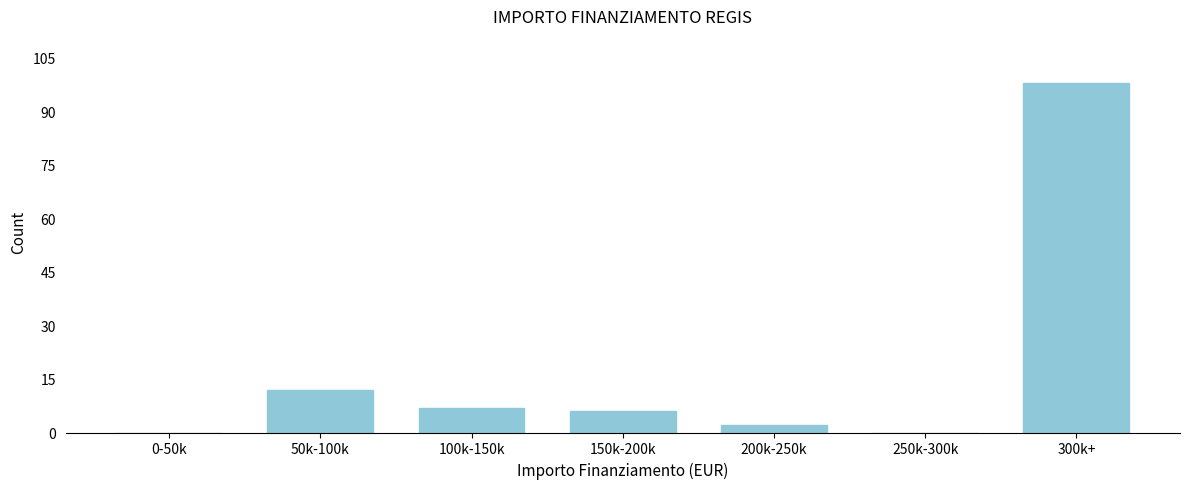

Reading left to right, extract all data points from this chart.

0-50k=0	50k-100k=12	100k-150k=7	150k-200k=6	200k-250k=2	250k-300k=0	300k+=98